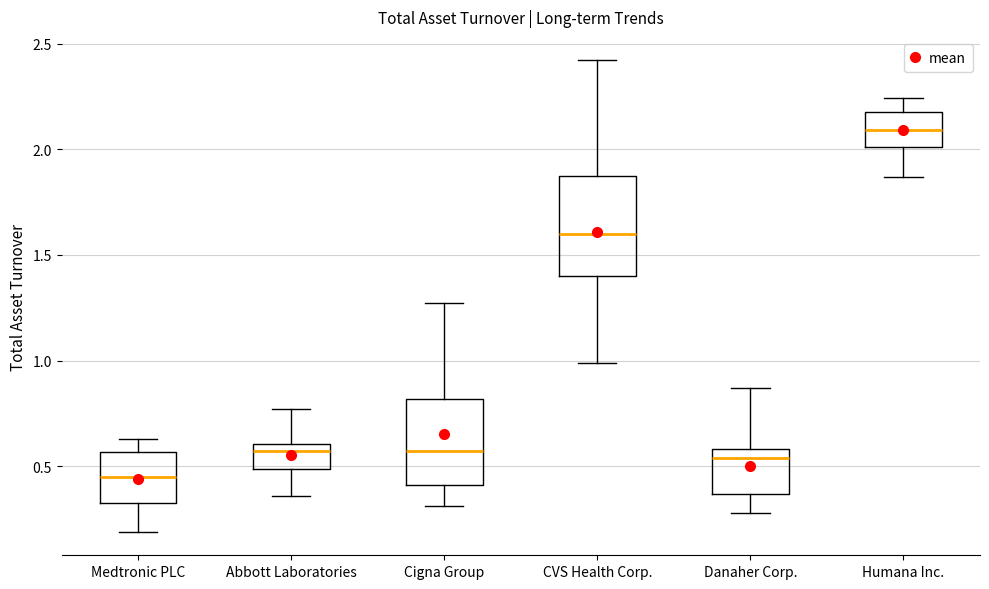

Comparing the boxes themselves (not the whiskers), which one is the tallest?

CVS Health Corp.